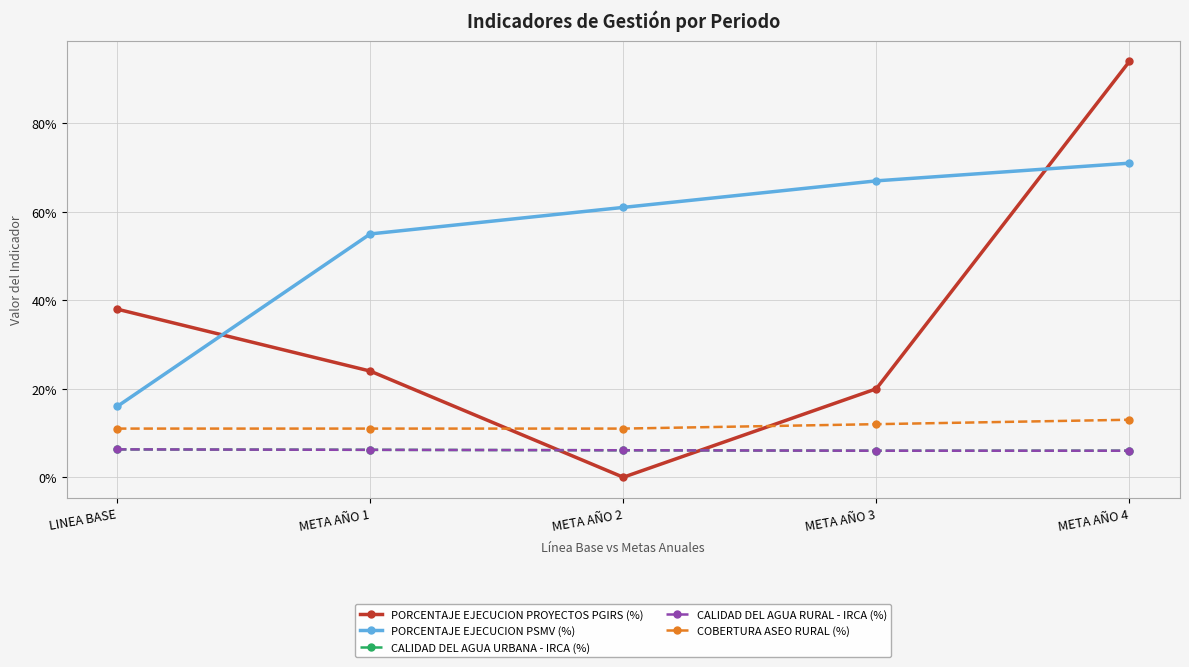

The COBERTURA ASEO RURAL (%) series shows 0.1 at META AÑO 1. True or false?

True